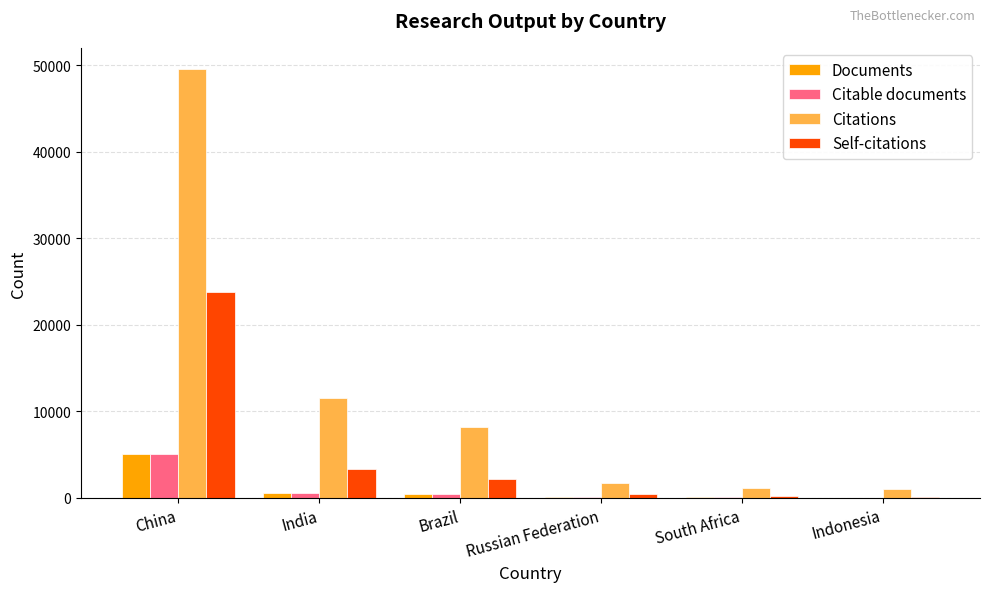

Which series changed the most between Brazil and Russian Federation?

Citations